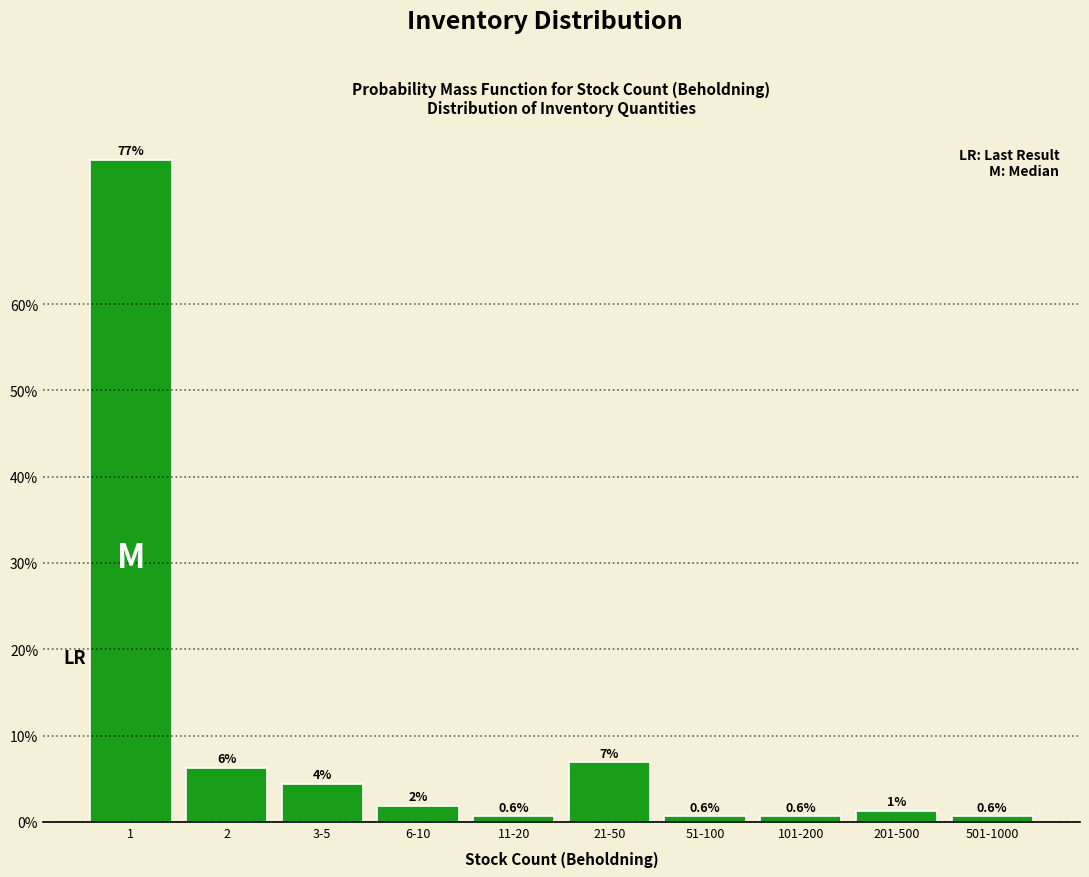

The value at 21-50 is 6.9. True or false?

True